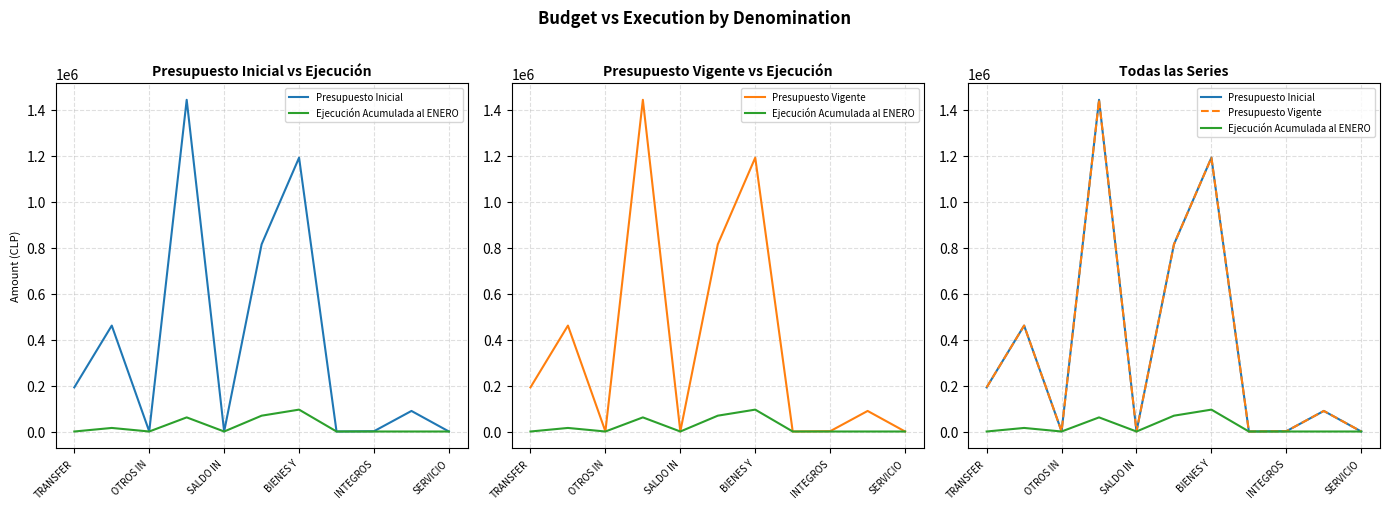

Does the chart display data point markers on the line(s)?

No